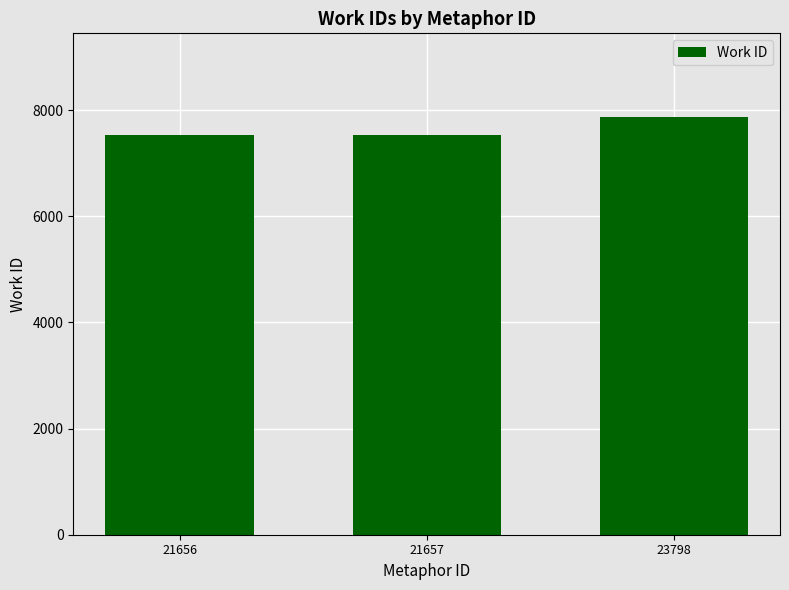

What is the sum of the values at 21656 and 23798?

15411